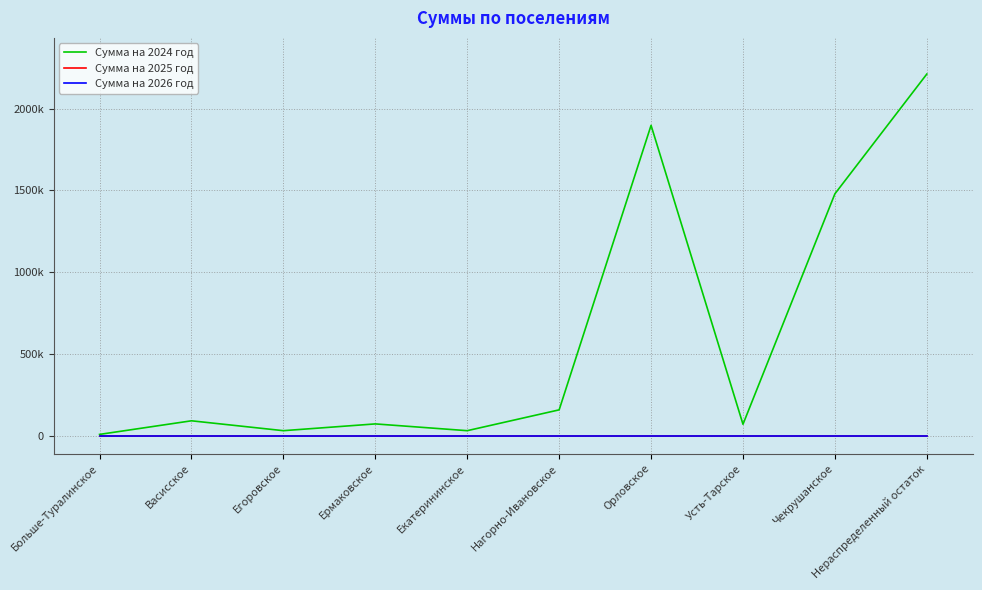

At which label does Сумма на 2024 год reach its peak?

Нераспределенный остаток